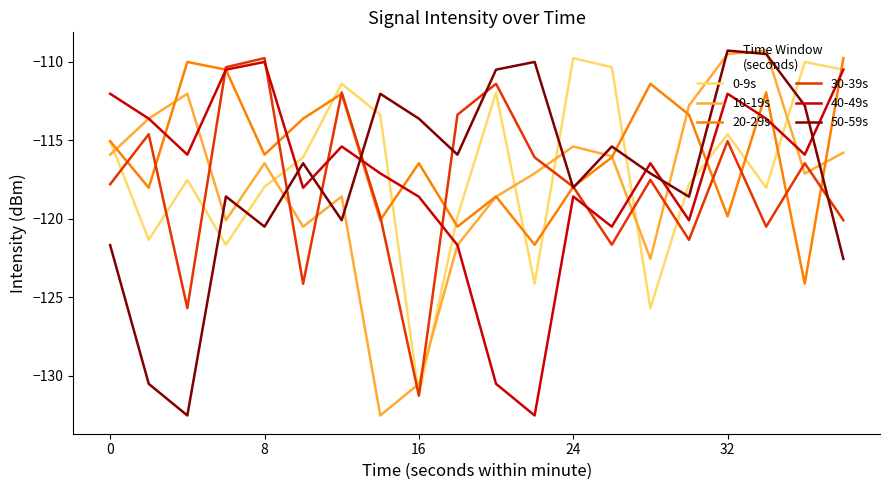

In 0-9s, how many points are lower than both neighbors (excluding endpoints)?

6